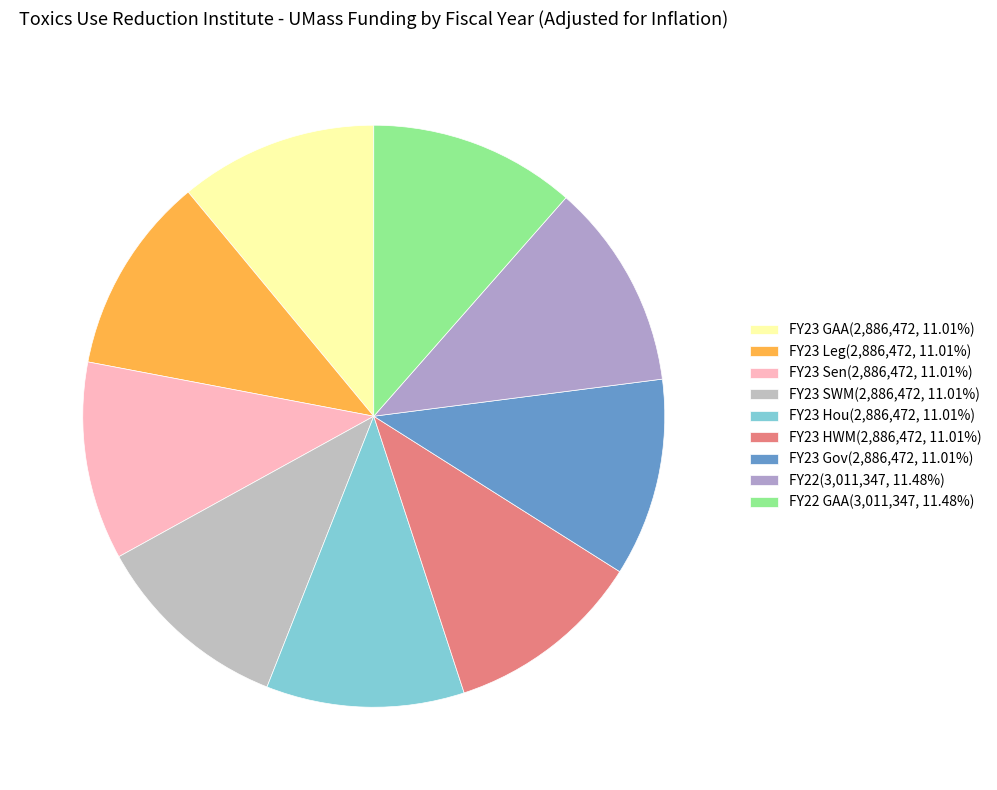

Count the number of slices in the pie.

9